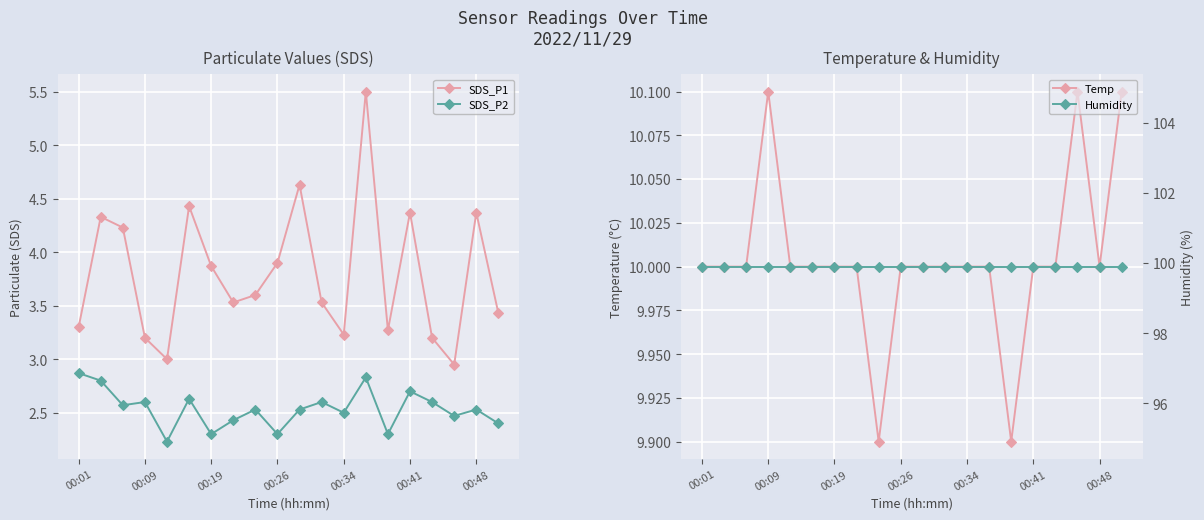

What is the maximum value shown in the chart?

99.9